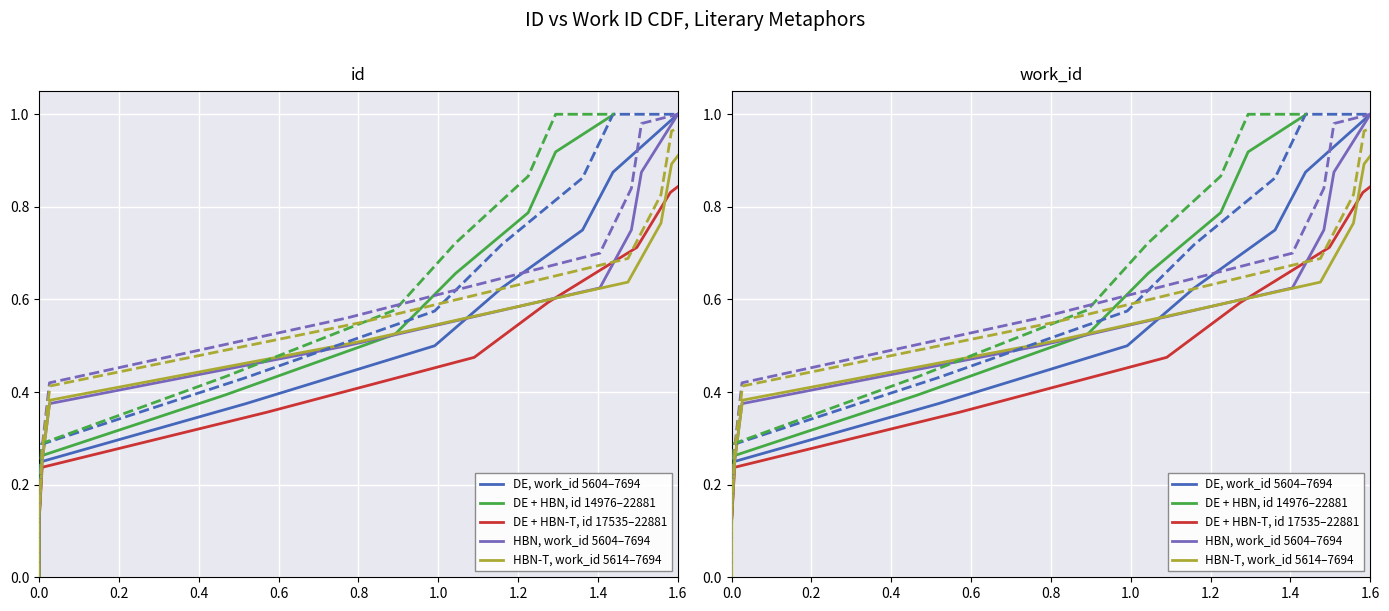

True or false: DE, work_id 5604–7694 has a value of 1.1 at 1.2.

False